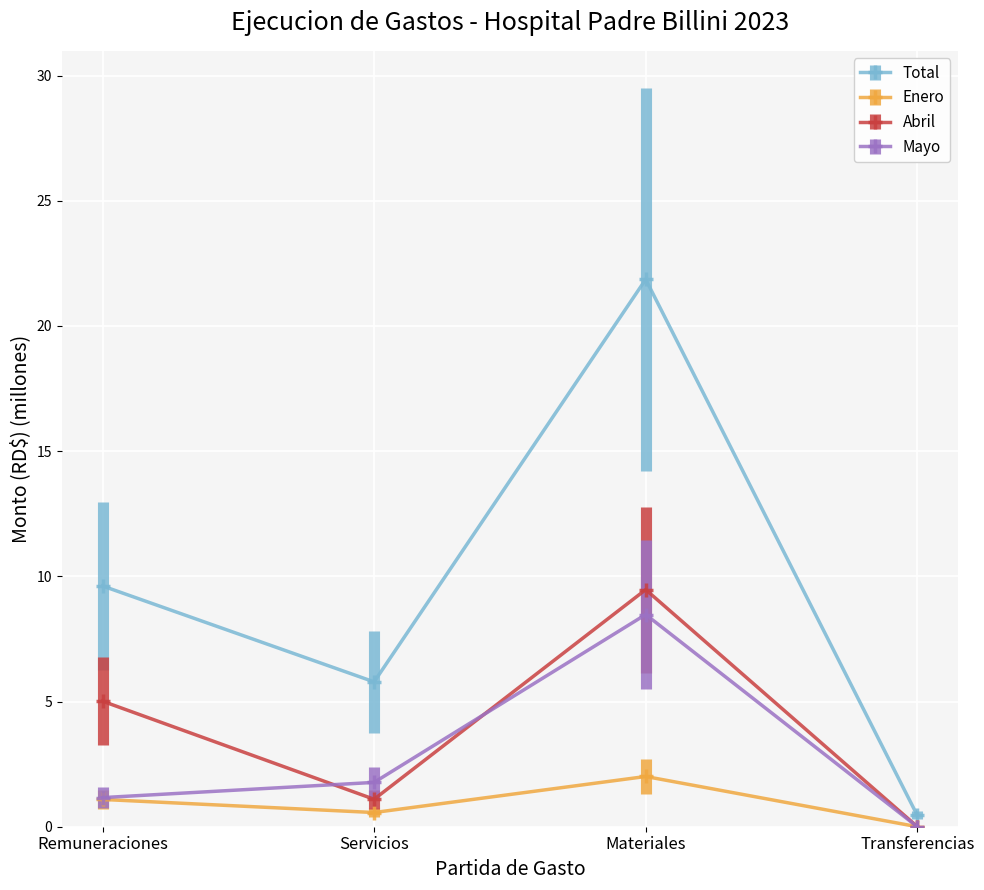

List the labels in order of Mayo value, smallest first.

Transferencias, Remuneraciones, Servicios, Materiales